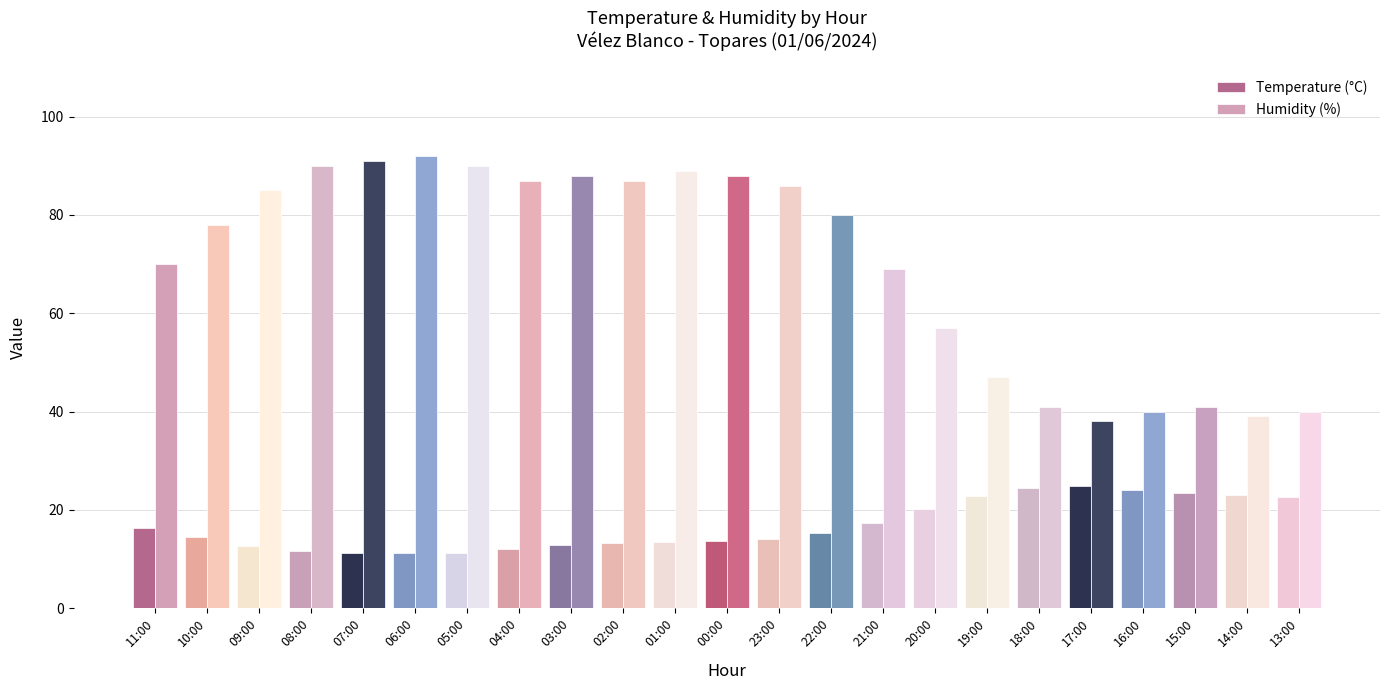

How many categories are shown in the chart?

23